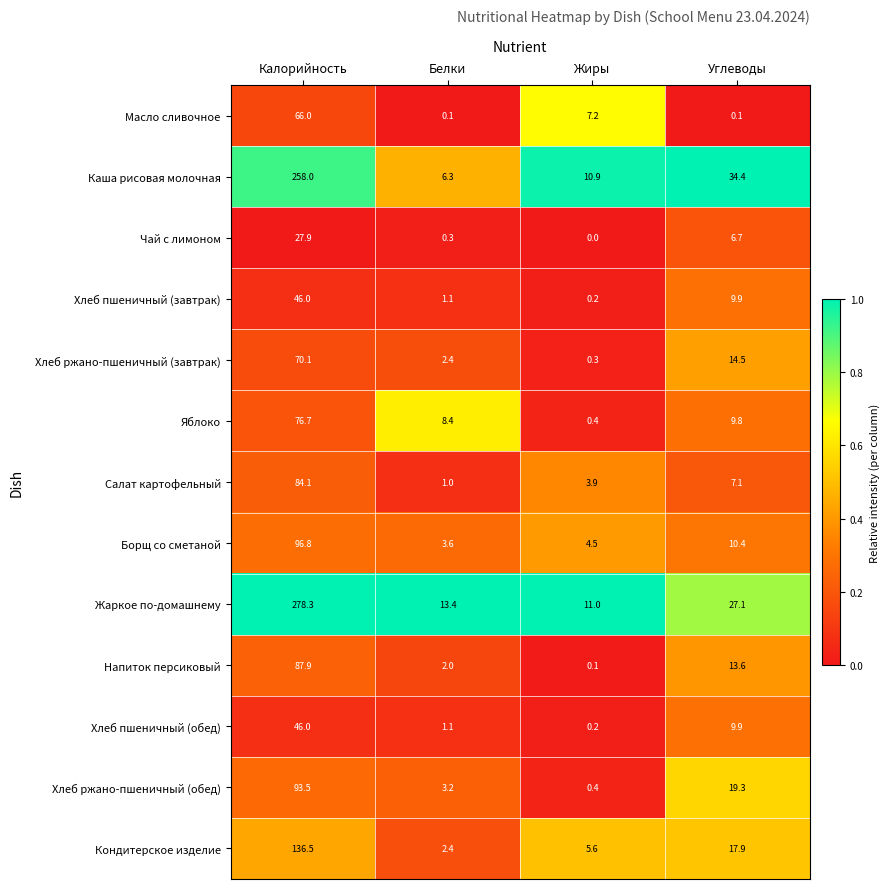

Is it true that Хлеб пшеничный (завтрак) equals 0.7 at Белки?

False